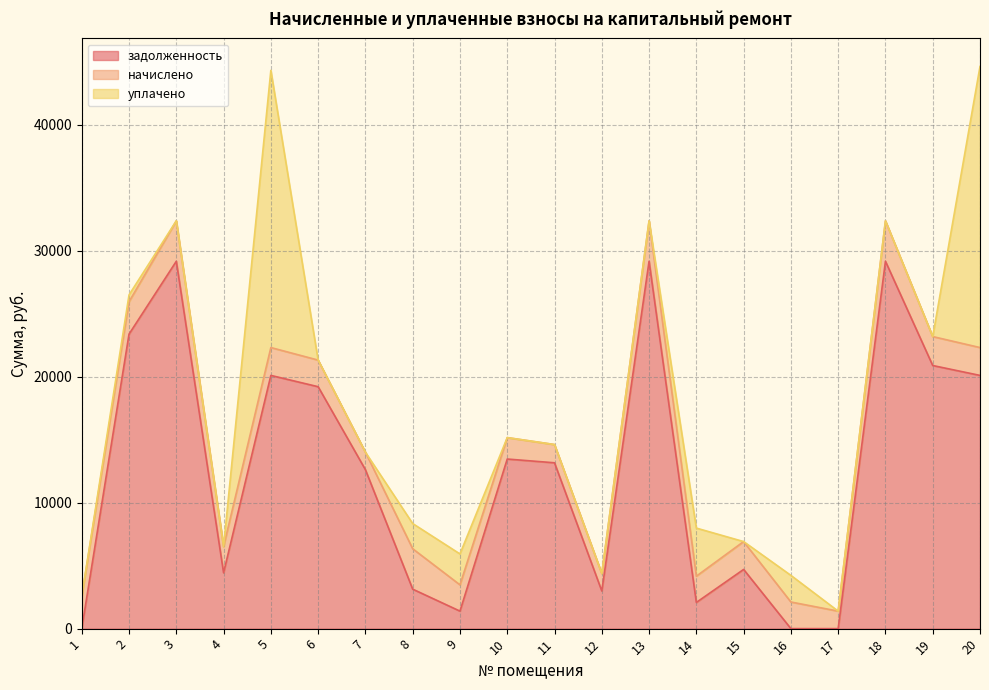

At which category is the sum across all series the highest?

20